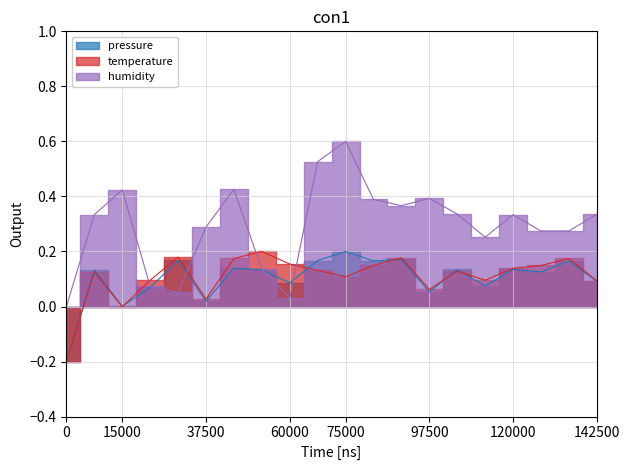

Reading left to right, what are all the values shown in this chart?

pressure: -0.2	0.1	0.0	0.1	0.2	0.0	0.1	0.1	0.1	0.2	0.2	0.2	0.2	0.1	0.1	0.1	0.1	0.1	0.2	0.1
temperature: -0.2	0.1	-0.0	0.1	0.2	0.0	0.2	0.2	0.2	0.1	0.1	0.1	0.2	0.1	0.1	0.1	0.1	0.1	0.2	0.1
humidity: 0.0	0.3	0.4	0.1	0.1	0.3	0.4	0.1	0.0	0.5	0.6	0.4	0.4	0.4	0.3	0.3	0.3	0.3	0.3	0.3